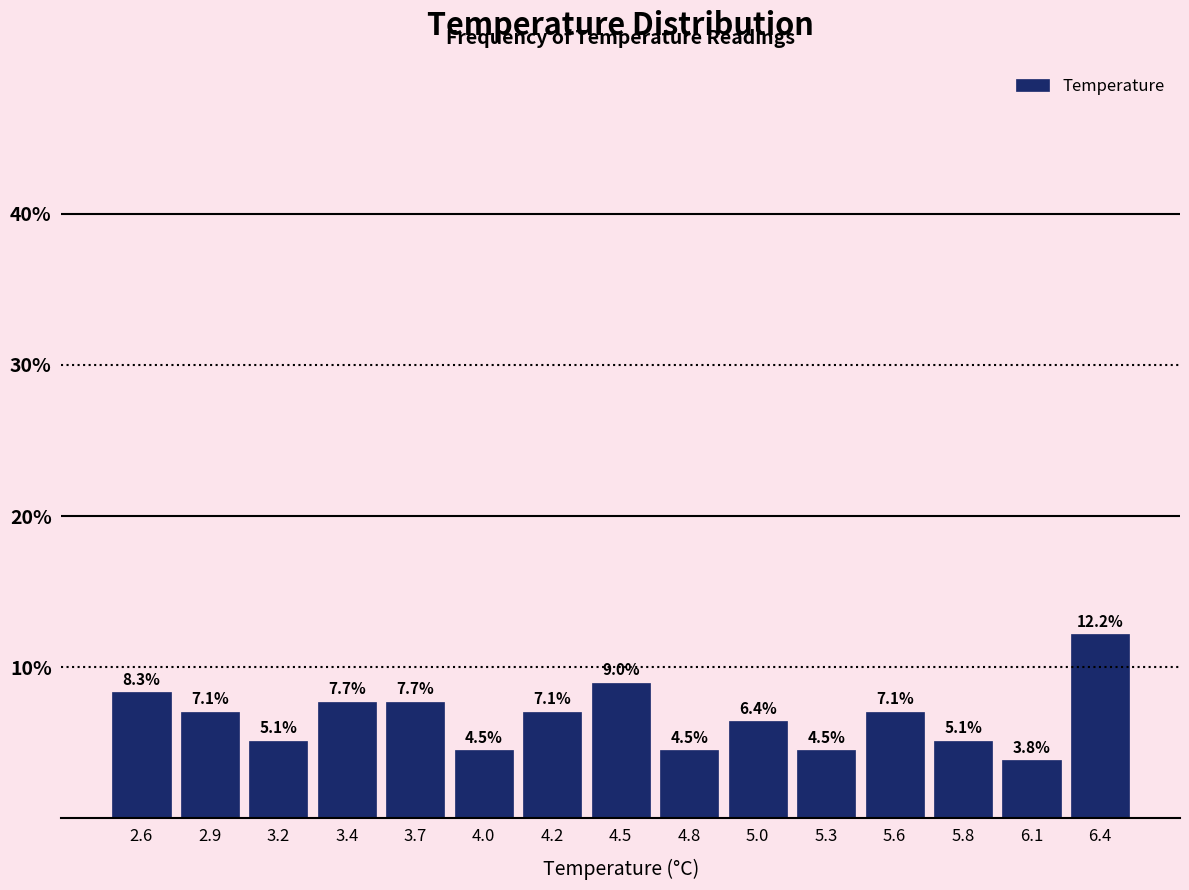

Reading left to right, transcribe this chart: for each bar, give the range it covers on the x-axis and its height. The bar edges are not printed on the chart, so give them approximately, as read against the axis.

2.50 to 2.75: 8.3
2.75 to 3.05: 7.1
3.05 to 3.30: 5.1
3.30 to 3.55: 7.7
3.55 to 3.85: 7.7
3.85 to 4.10: 4.5
4.10 to 4.35: 7.1
4.35 to 4.65: 9.0
4.65 to 4.90: 4.5
4.90 to 5.15: 6.4
5.15 to 5.45: 4.5
5.45 to 5.70: 7.1
5.70 to 5.95: 5.1
5.95 to 6.25: 3.8
6.25 to 6.50: 12.2